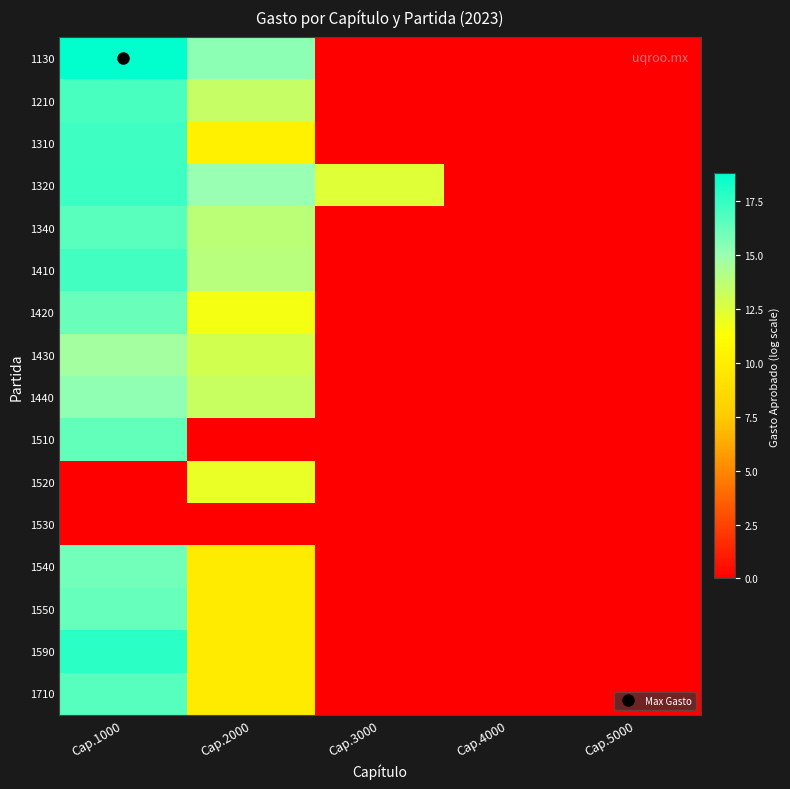

What is the maximum value shown in the chart?

18.8